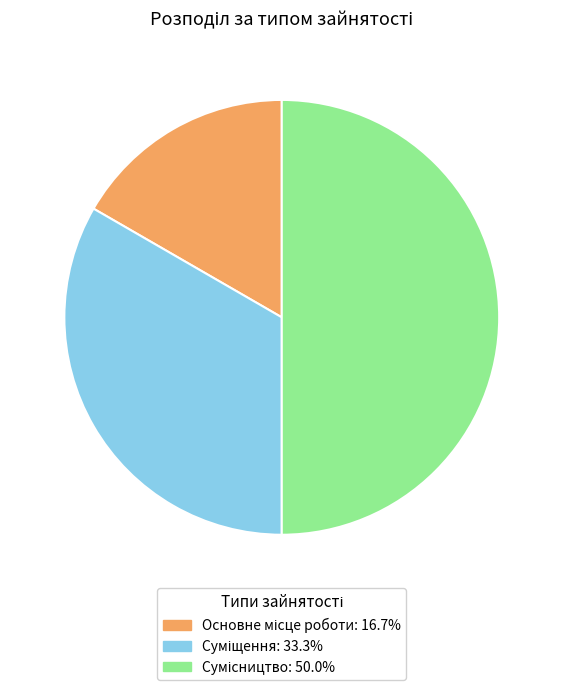

To the nearest percent, what portion does Суміщення represent?

33%